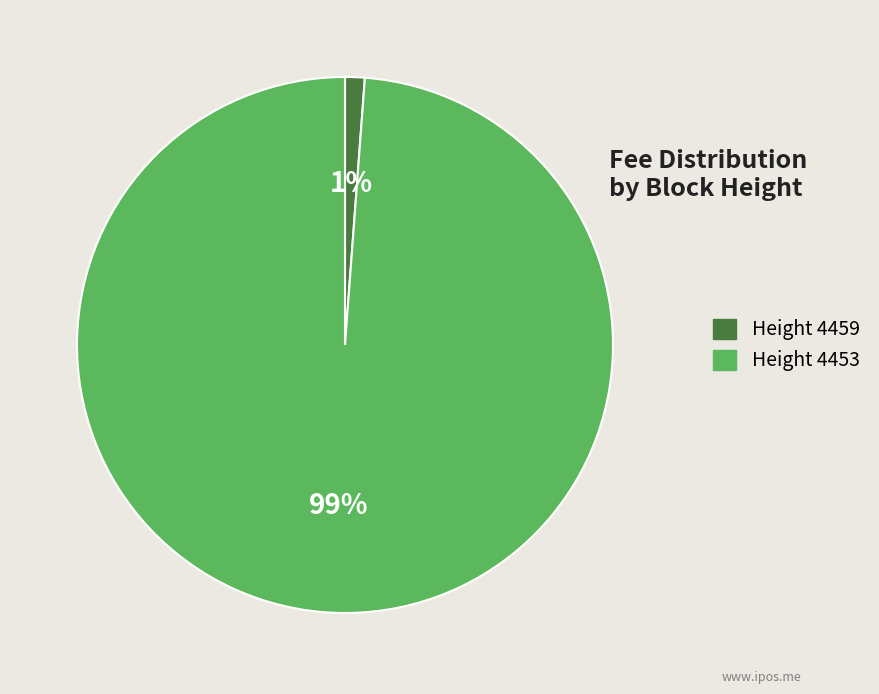

To the nearest percent, what is the difference between the largest and smallest slice percentages?

98%